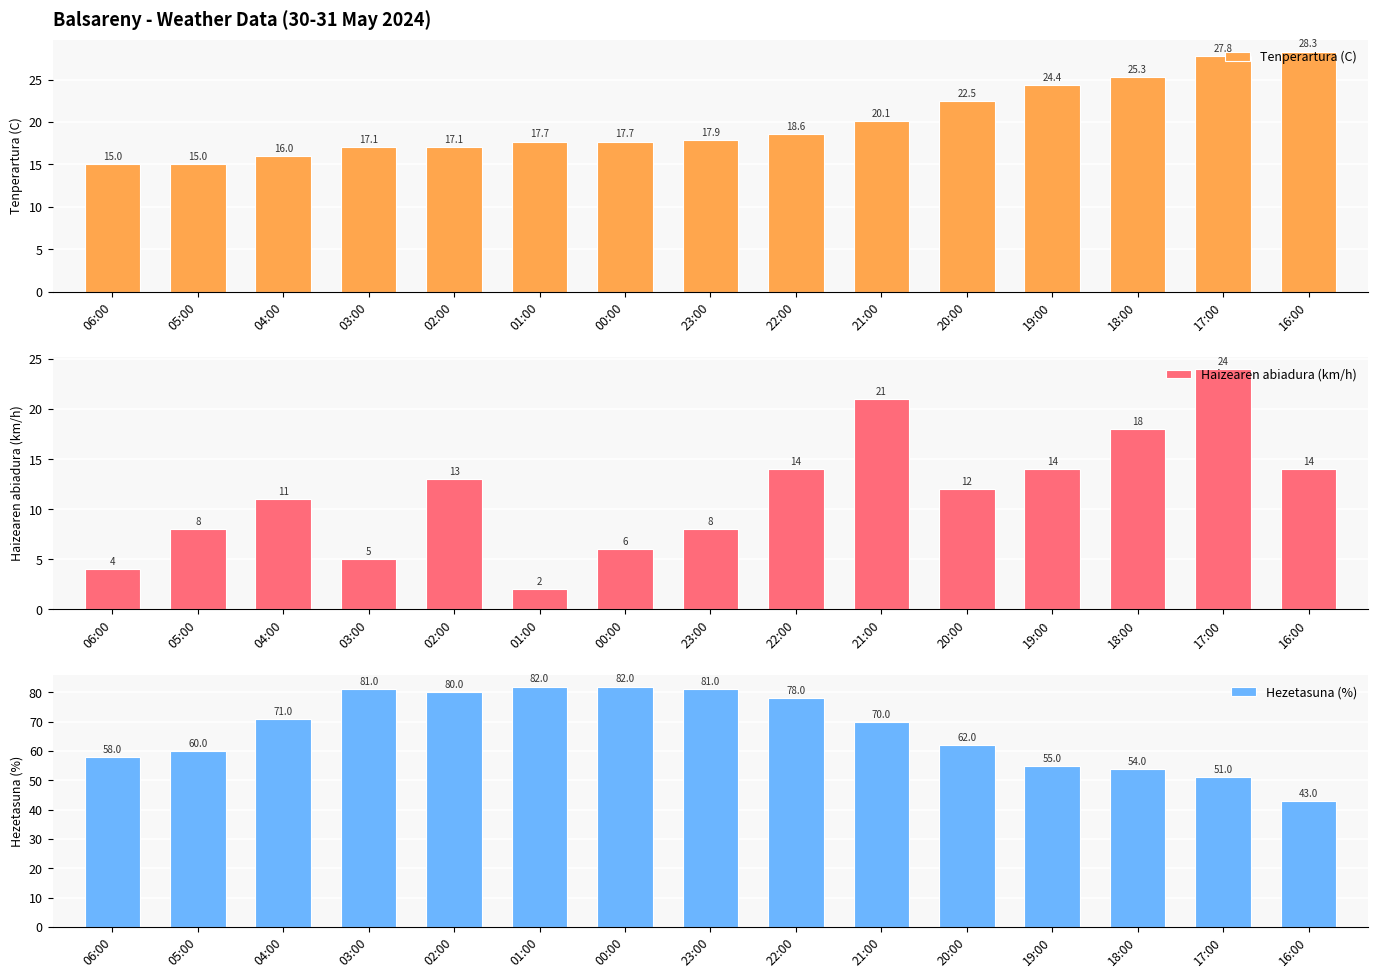

How many groups of bars are there?

15